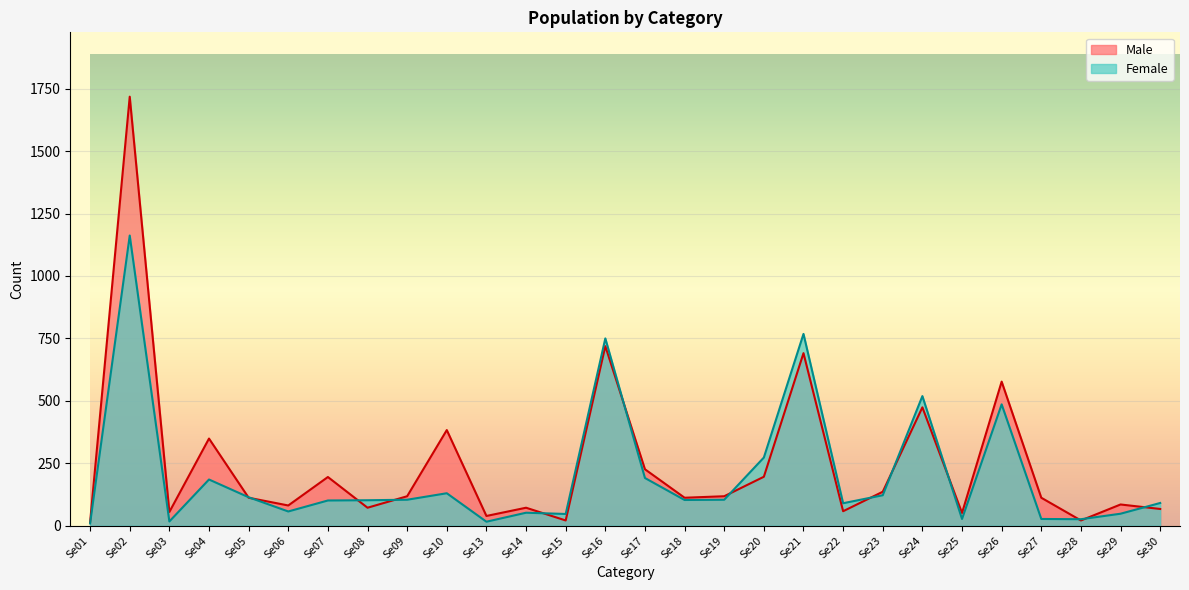

At which category is the sum across all series the highest?

Se02